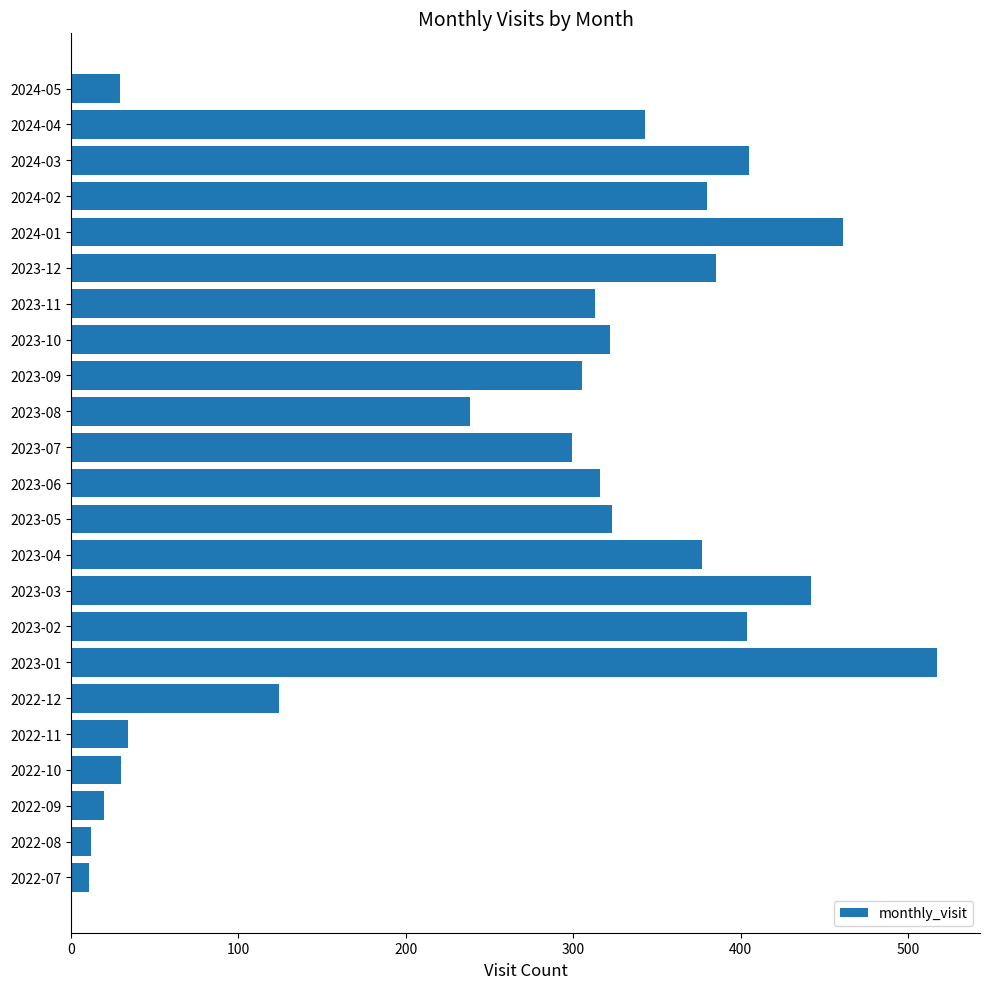

What is the change in value from 2022-11 to 2024-04?

+309